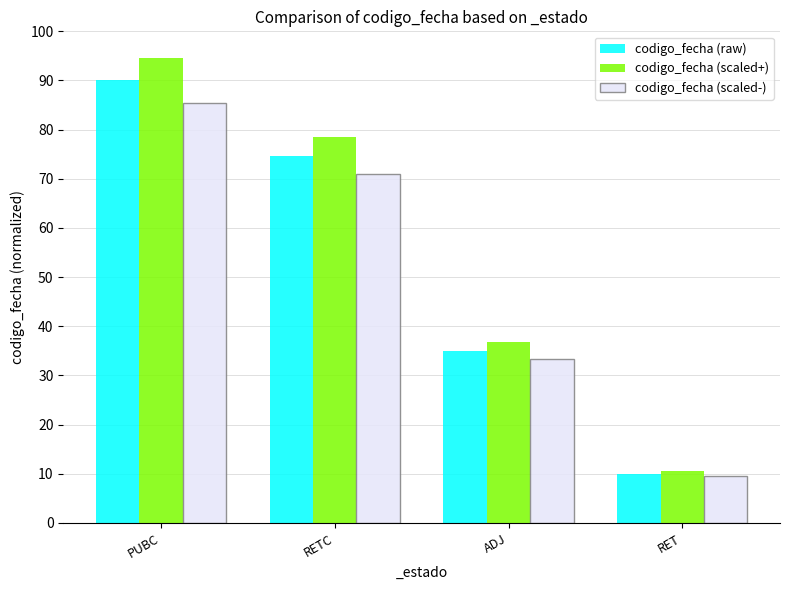

List the series in order of their overall mean, lowest first.

codigo_fecha (scaled-), codigo_fecha (raw), codigo_fecha (scaled+)